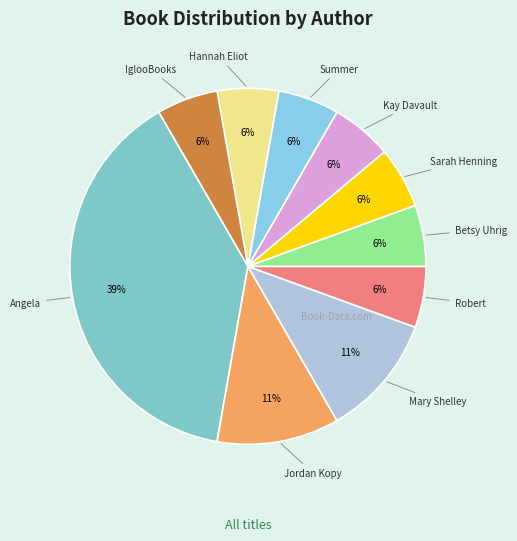

How many segments does this pie chart have?

10